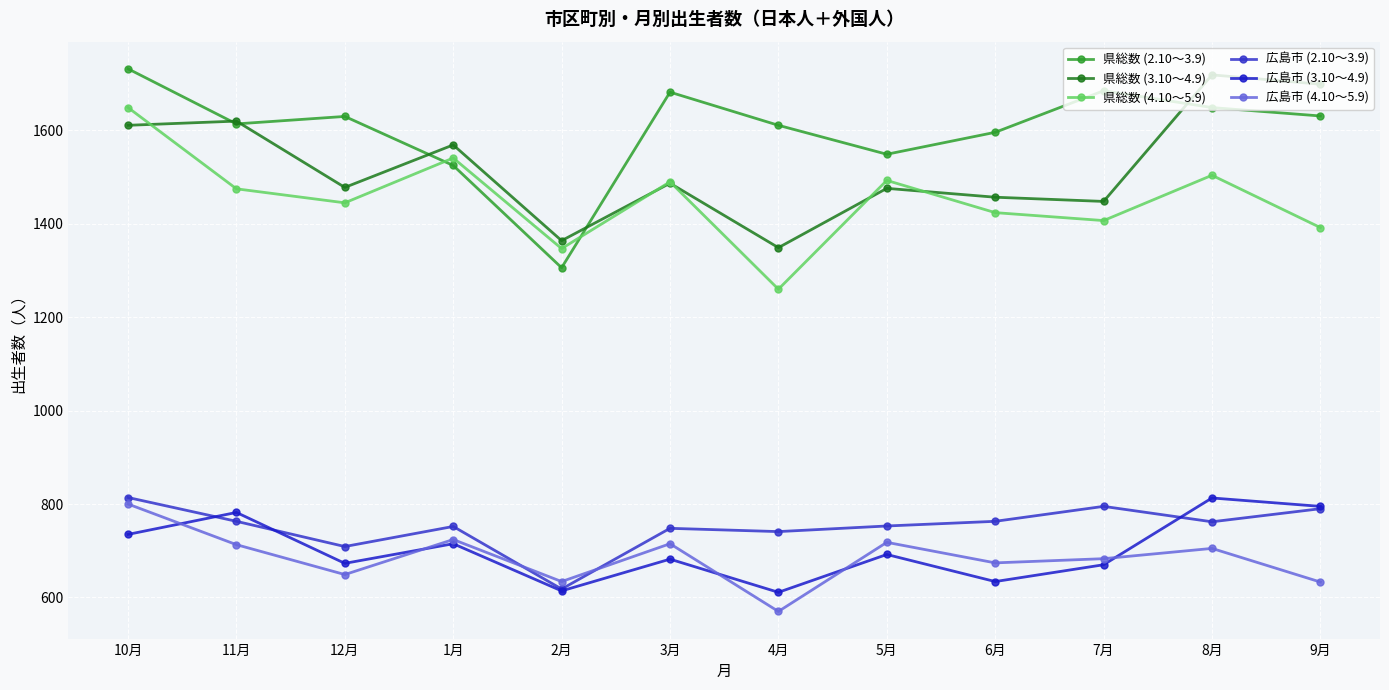

What is the difference between the maximum and minimum values in the 県総数 (2.10～3.9) series?

426